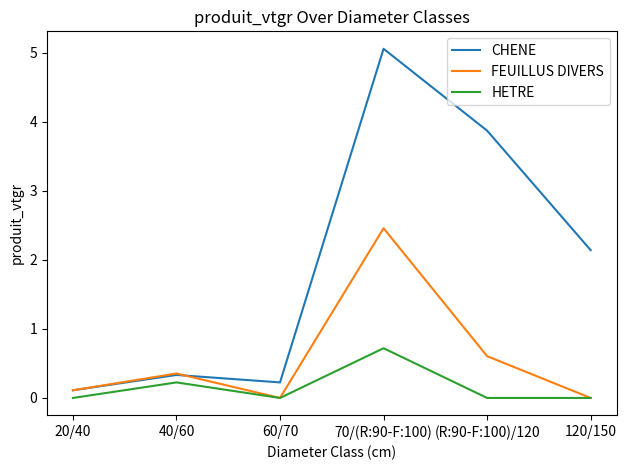

True or false: HETRE and CHENE intersect in this chart.

False